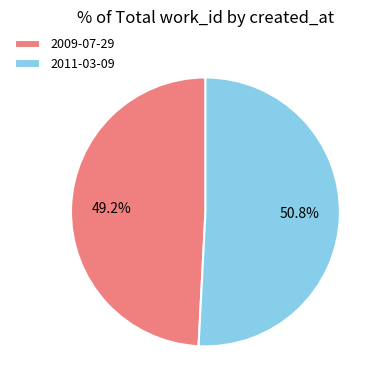

Is it true that 2009-07-29 is 49% of the pie?

True